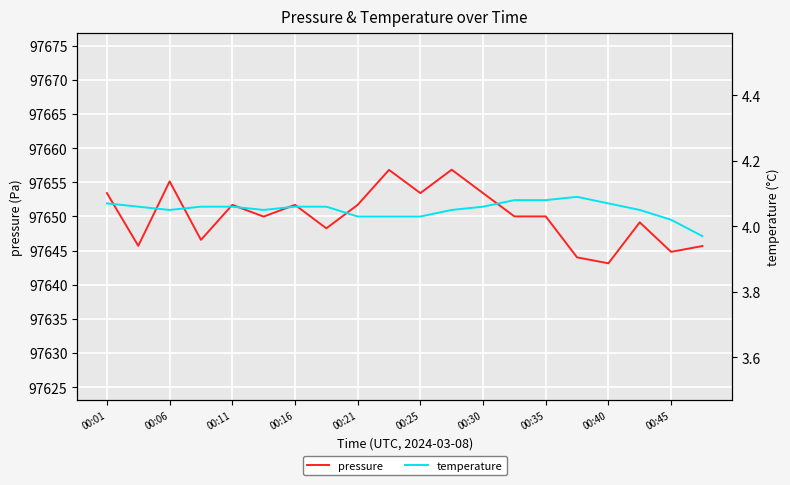

Which series has the largest total across all categories?

pressure